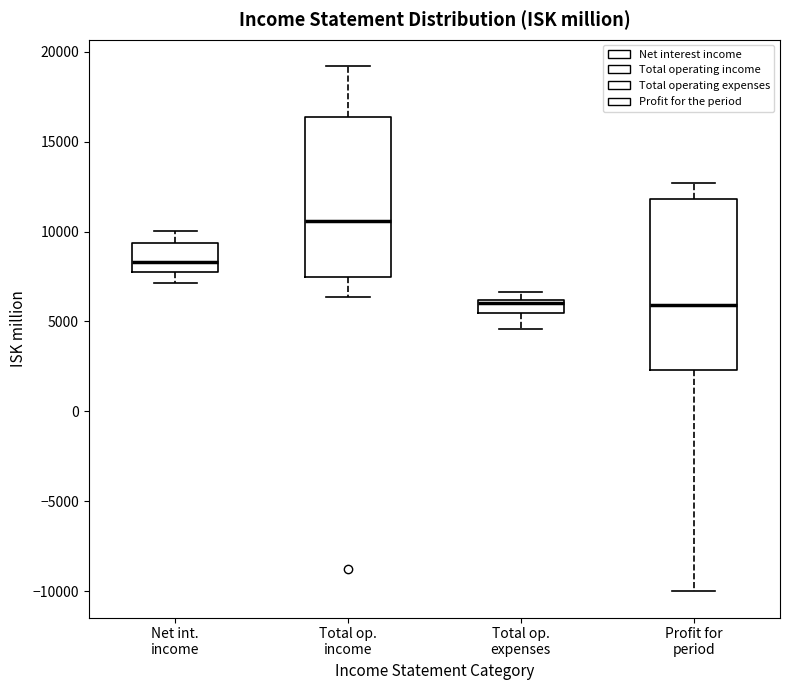

Comparing the boxes themselves (not the whiskers), which one is the tallest?

Profit for period